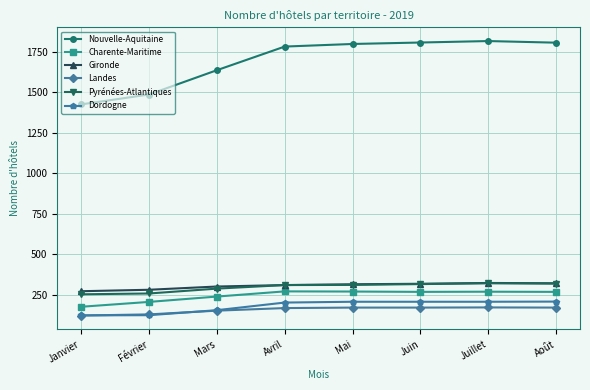

What is the lowest value of the Charente-Maritime series?

177